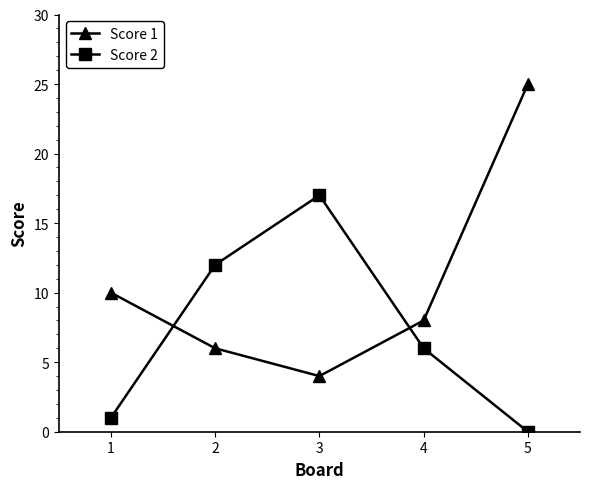

Which series has the widest spread of values?

Score 1